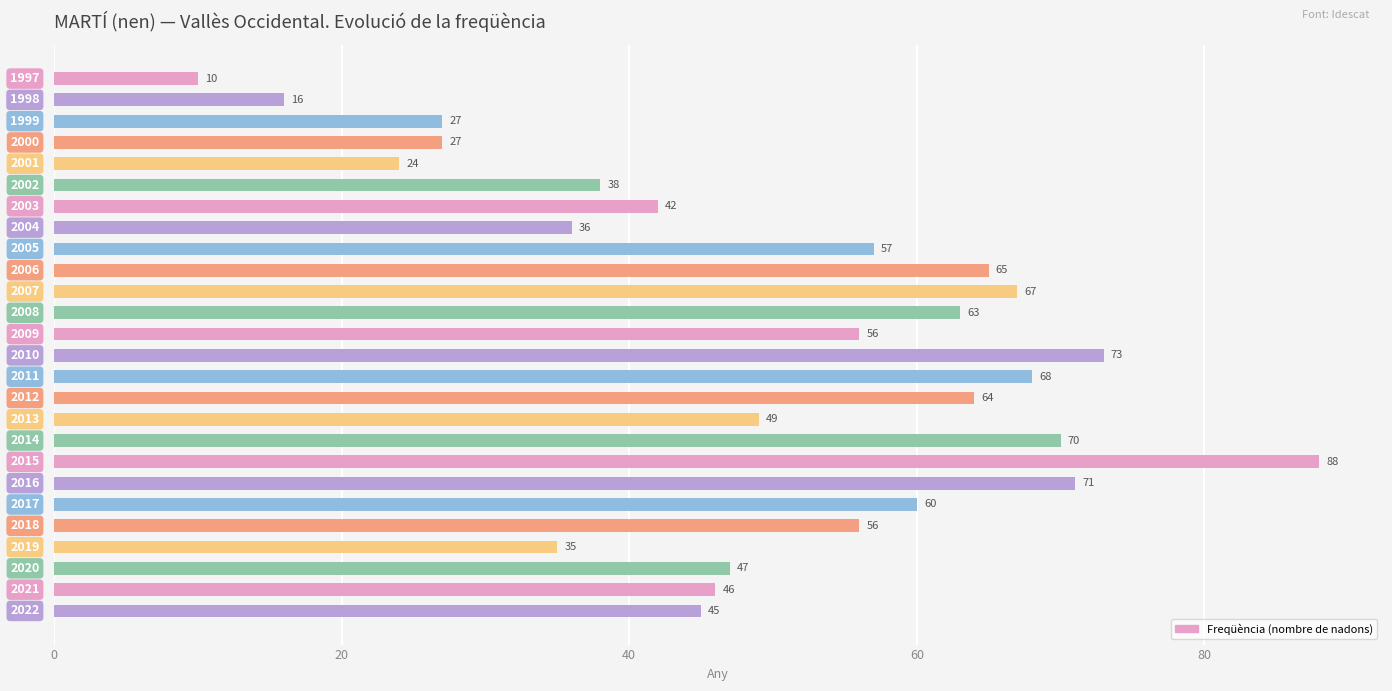

What is the sum of all values?

1300